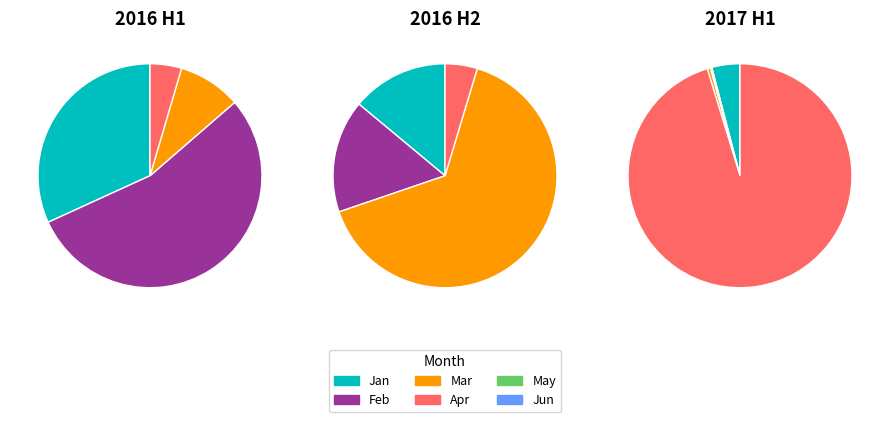

Which has a higher value, 4 or 3?

4